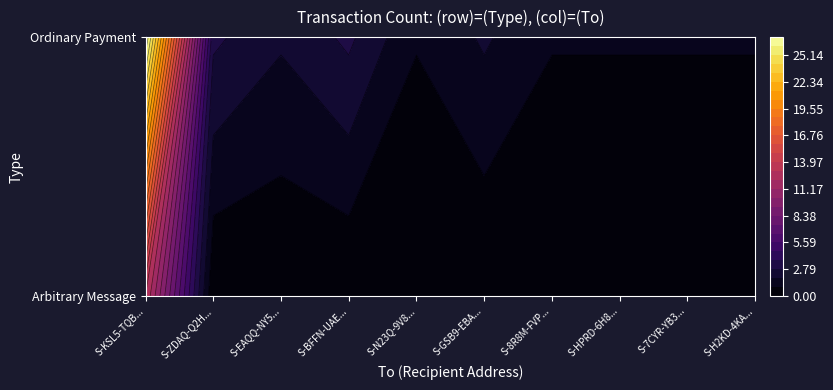

What is the average value of the Arbitrary Message series?

1